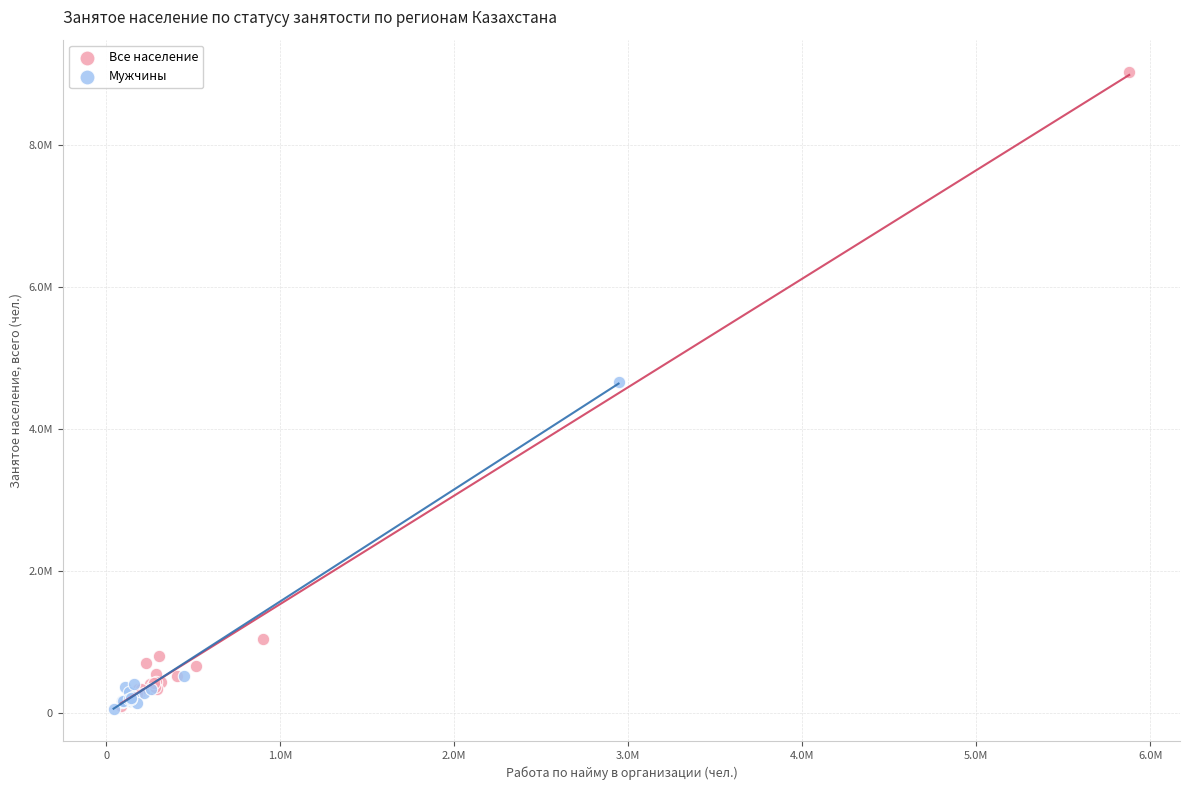

What are all the series names shown in the legend?

Все население, Мужчины